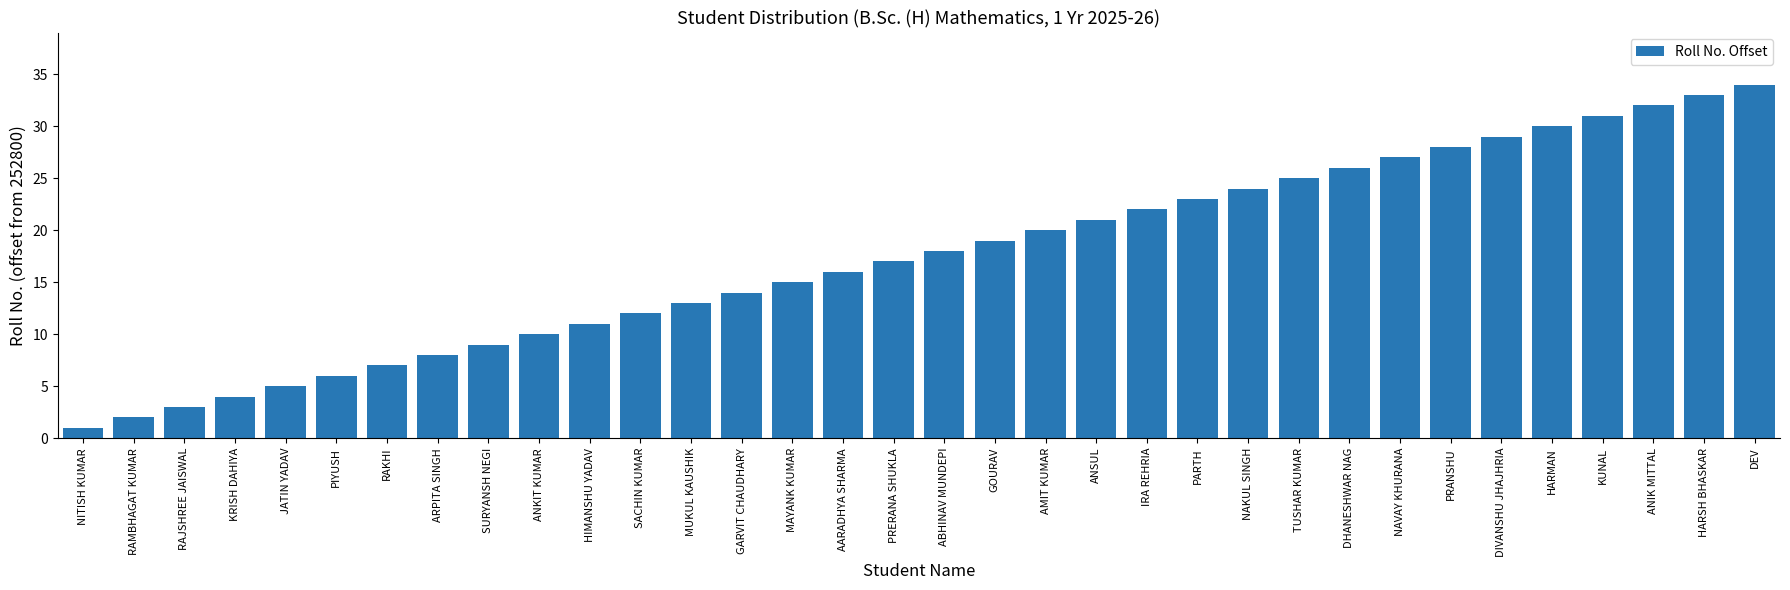

Are the bars grouped side by side (vs. stacked)?

No